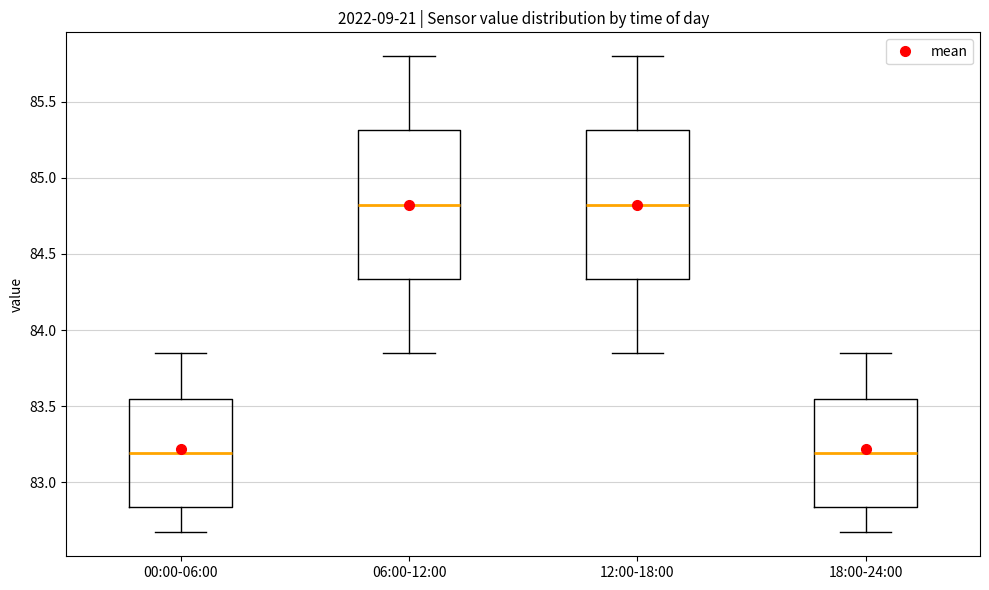

Reading left to right, read every box against the y-axis: the position of its median line, the range the box covers, and the ends of its whiskers. The values are not printed on the chart, so give them approximately, as read against the axis.

00:00-06:00: median 83.20, box 82.85 to 83.55, whiskers 82.65 to 83.85
06:00-12:00: median 84.85, box 84.35 to 85.30, whiskers 83.85 to 85.80
12:00-18:00: median 84.85, box 84.35 to 85.30, whiskers 83.85 to 85.80
18:00-24:00: median 83.20, box 82.85 to 83.55, whiskers 82.65 to 83.85